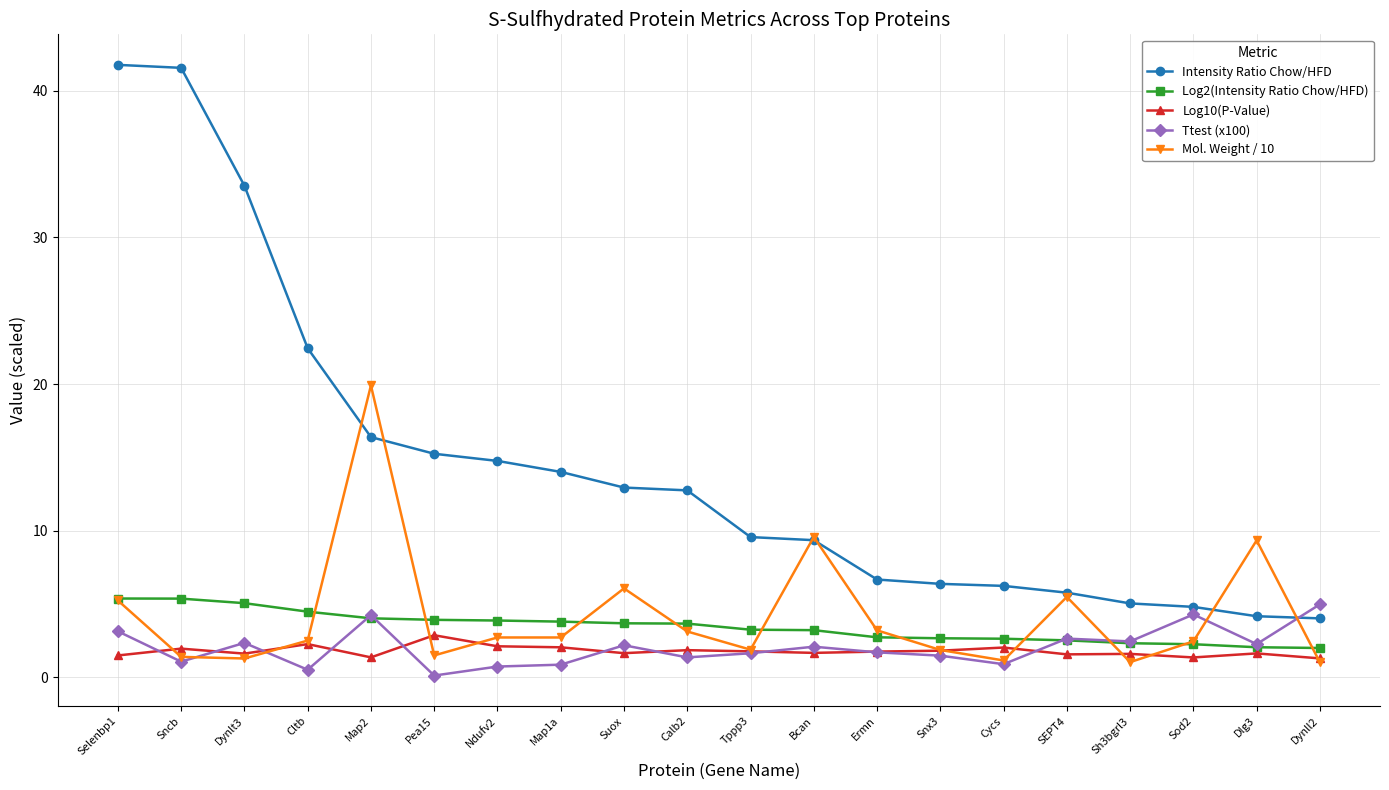

How many lines are shown in the chart?

5